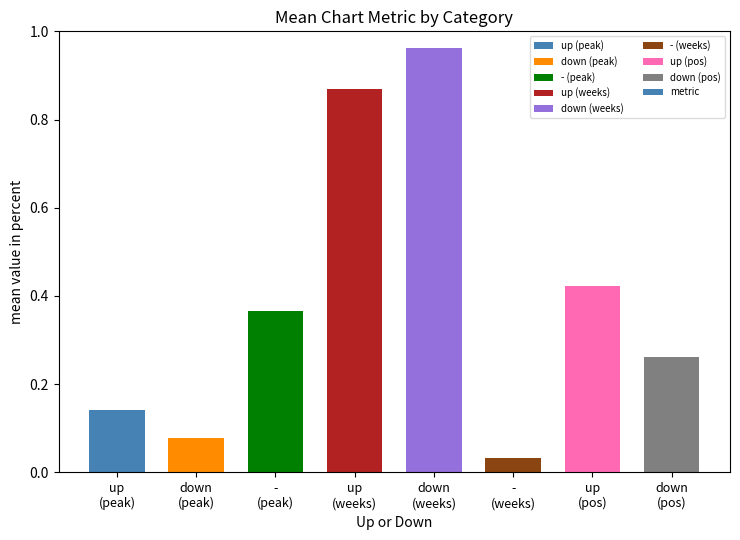

Which category has the lowest value across all series?

-
(weeks)